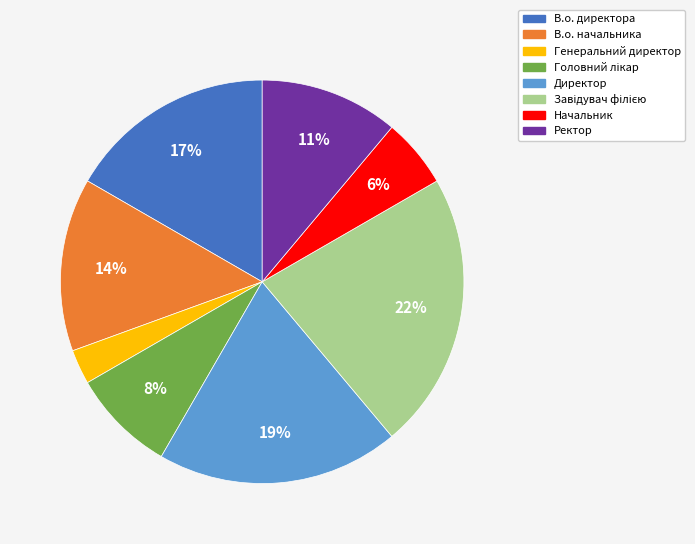

To the nearest percent, what is the average slice percentage?

12%